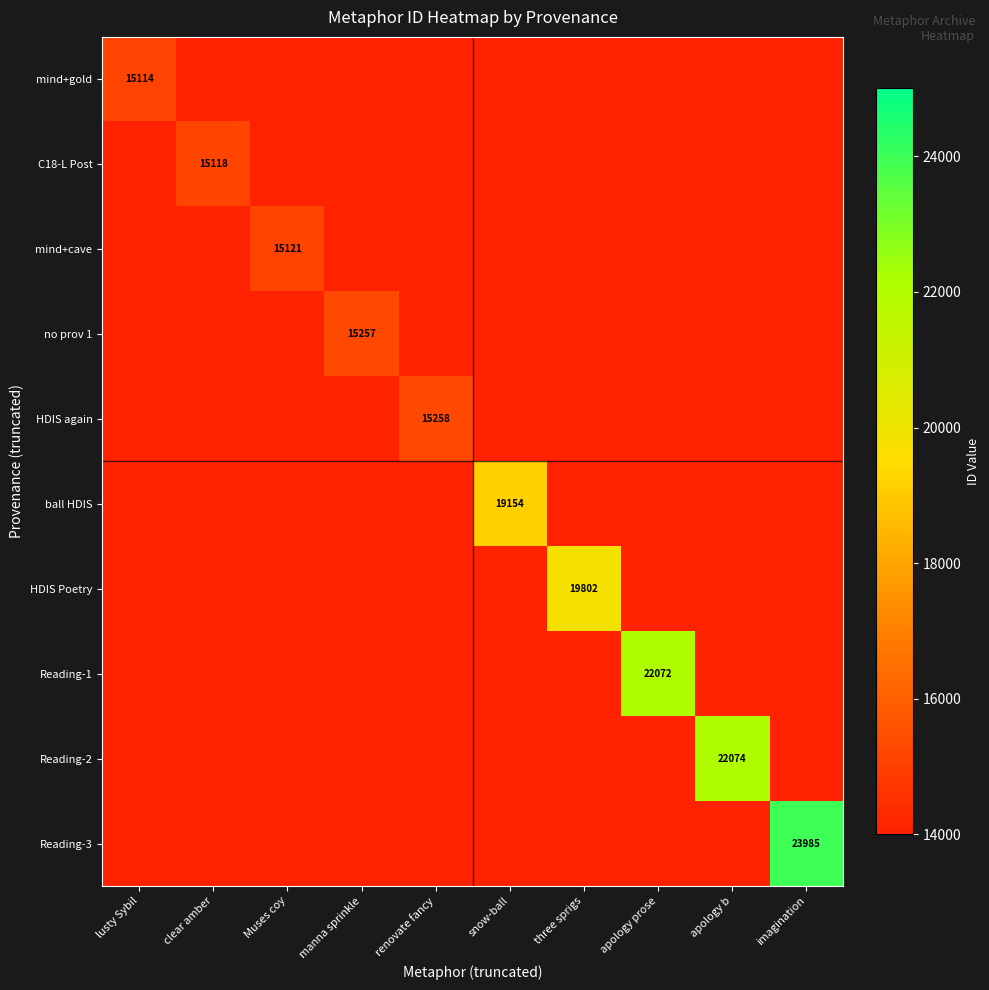

At which category is the sum across all series the highest?

imagination